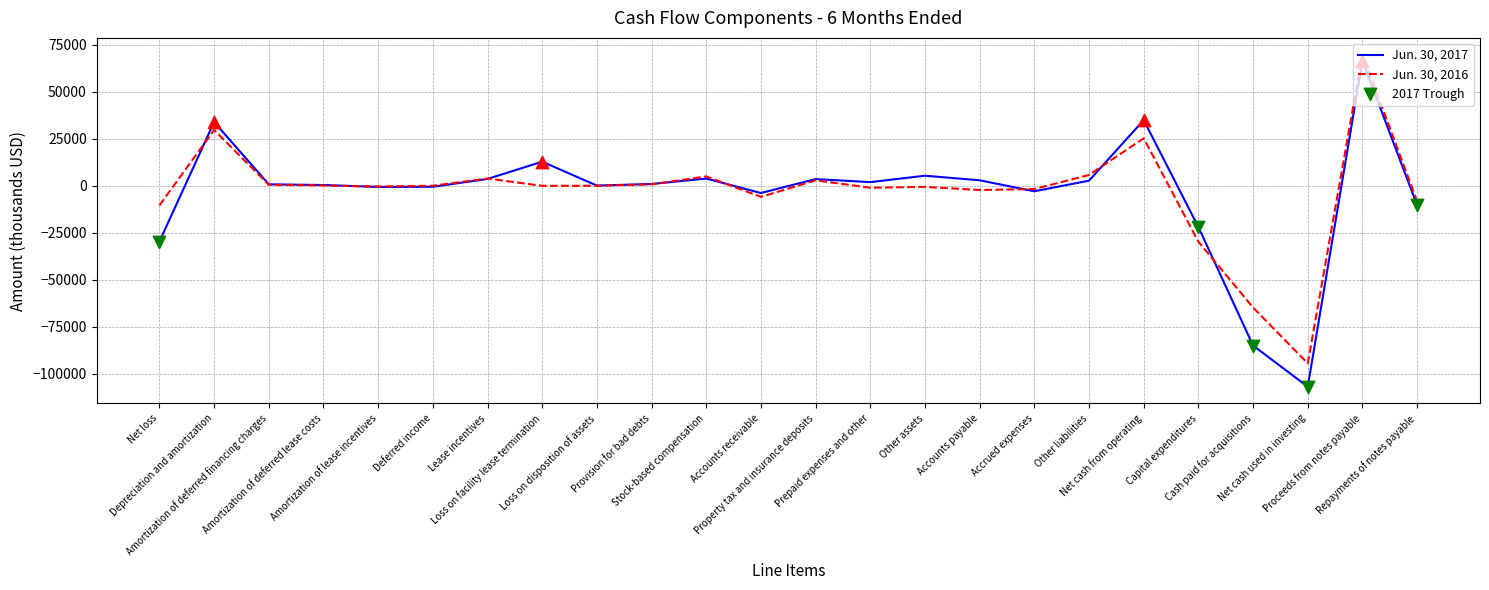

Which series has the largest range (max minus min)?

Jun. 30, 2017